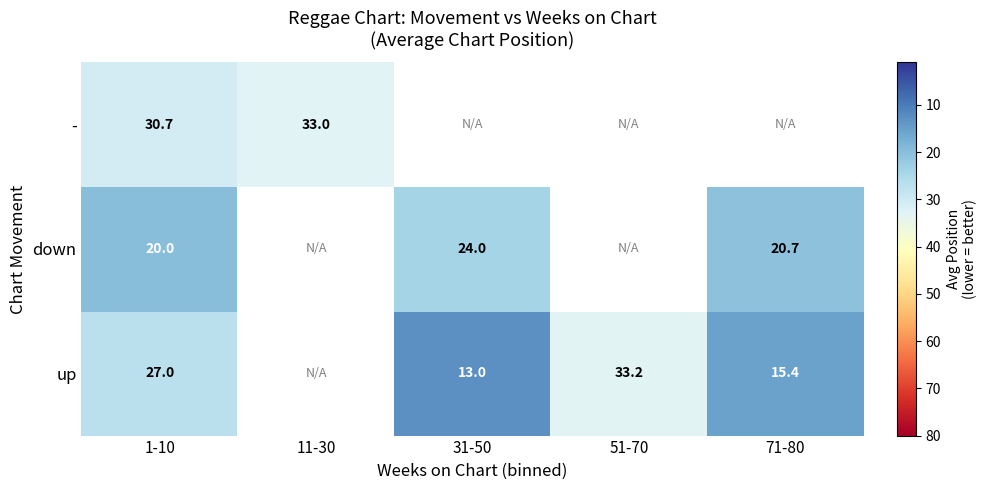

The value of down at 31-50 is 24.0. True or false?

True